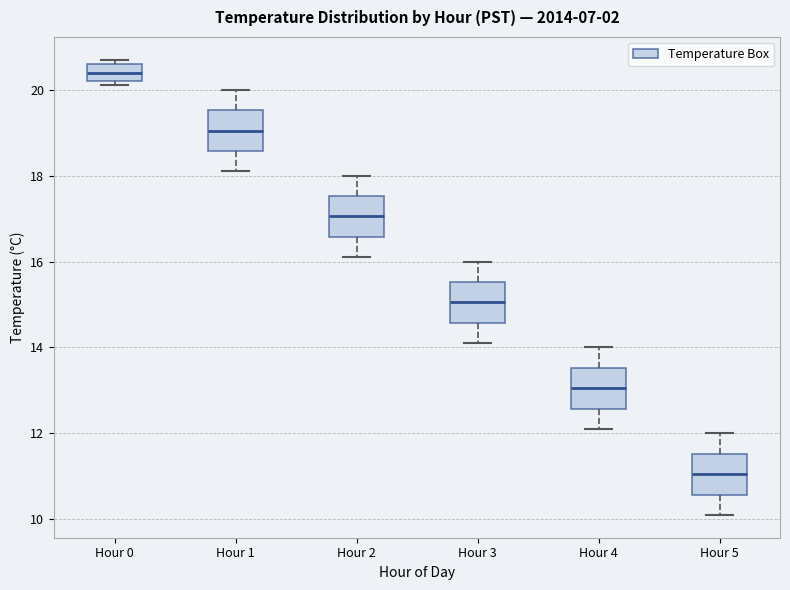

Reading left to right, read every box against the y-axis: the position of its median line, the range the box covers, and the ends of its whiskers. The values are not printed on the chart, so give them approximately, as read against the axis.

Hour 0: median 20.4, box 20.2 to 20.6, whiskers 20.2 (just below the box's lower edge) to 20.8
Hour 1: median 19.0, box 18.6 to 19.6, whiskers 18.2 to 20.0
Hour 2: median 17.0, box 16.6 to 17.6, whiskers 16.2 to 18.0
Hour 3: median 15.0, box 14.6 to 15.6, whiskers 14.2 to 16.0
Hour 4: median 13.0, box 12.6 to 13.6, whiskers 12.2 to 14.0
Hour 5: median 11.0, box 10.6 to 11.6, whiskers 10.2 to 12.0